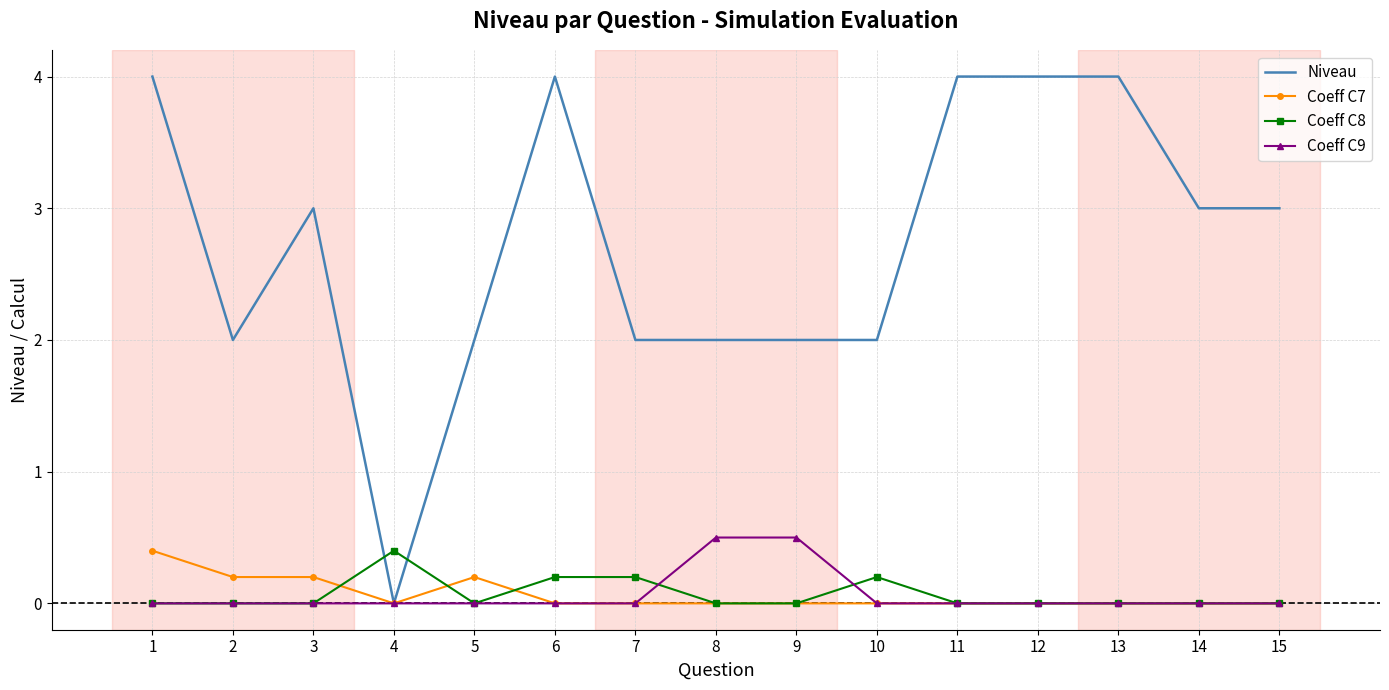

What is the total value across all series at 5?

2.2